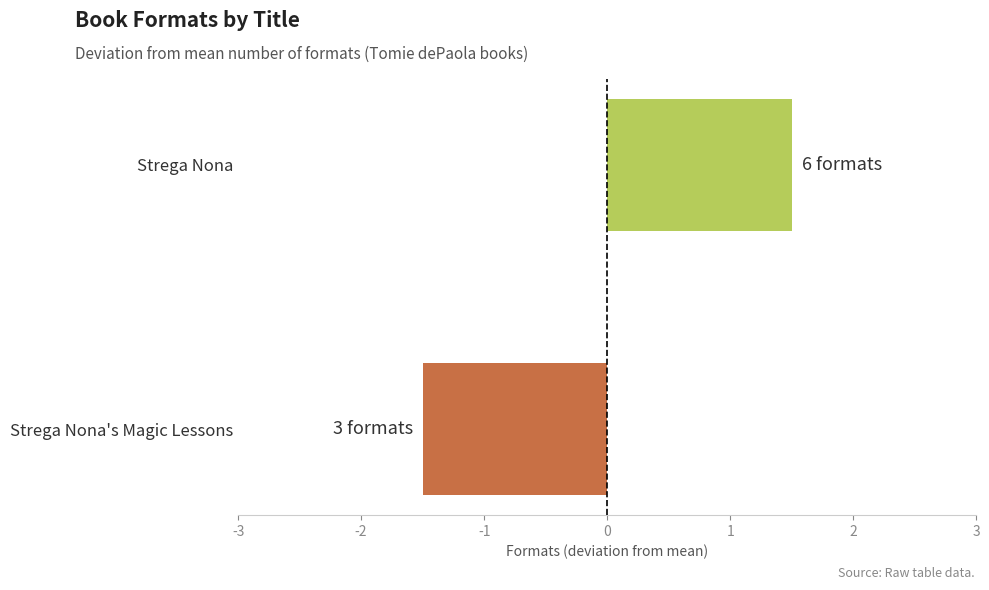

List the labels in order of value, smallest first.

Strega Nona's Magic Lessons, Strega Nona